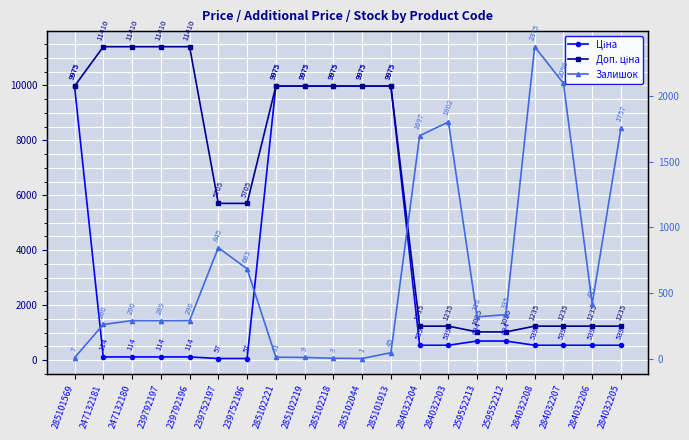

Reading right to left, list all the values displayed in this chart.

Ціна: 284032205=539.0	284032206=539.0	284032207=539.0	284032208=539.0	259552212=693.7	259552213=693.7	284032203=539.0	284032204=539.0	285101913=9975.0	285102044=9975.0	285102218=9975.0	285102219=9975.0	285102221=9975.0	239752196=57.0	239752197=57.0	239792196=114.1	239792197=114.1	247132180=114.1	247132181=114.1	285101569=9975.0
Доп. ціна: 284032205=1235.4	284032206=1235.4	284032207=1235.4	284032208=1235.4	259552212=1024.6	259552213=1024.6	284032203=1235.4	284032204=1235.4	285101913=9975.0	285102044=9975.0	285102218=9975.0	285102219=9975.0	285102221=9975.0	239752196=5705.0	239752197=5705.0	239792196=11410.0	239792197=11410.0	247132180=11410.0	247132181=11410.0	285101569=9975.0
Залишок: 284032205=1757.0	284032206=417.0	284032207=2096.0	284032208=2375.0	259552212=335.0	259552213=318.0	284032203=1802.0	284032204=1697.0	285101913=45.0	285102044=1.0	285102218=3.0	285102219=9.0	285102221=11.0	239752196=683.0	239752197=845.0	239792196=290.0	239792197=289.0	247132180=290.0	247132181=260.0	285101569=7.0